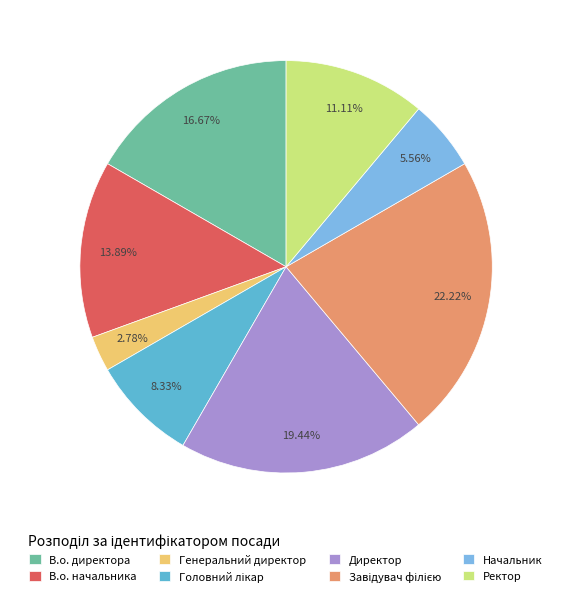

Which category has the biggest portion of the pie?

Завідувач філією